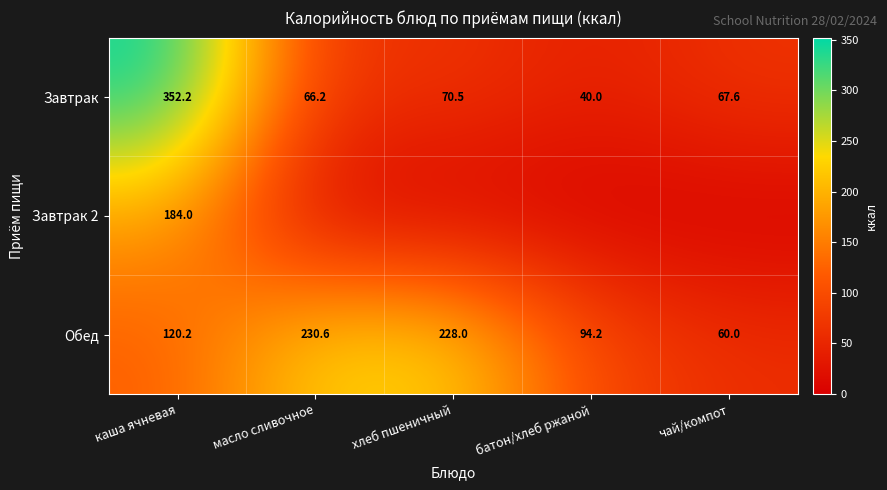

At which category is the sum across all series the highest?

каша ячневая